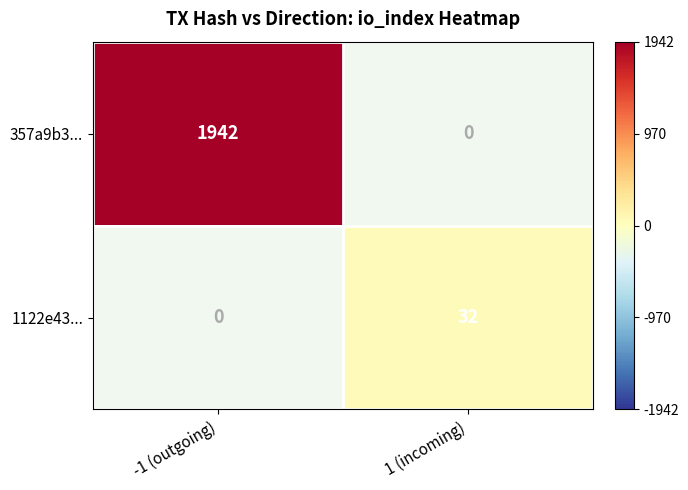

The value of 1122e43... at 1 (incoming) is 14. True or false?

False